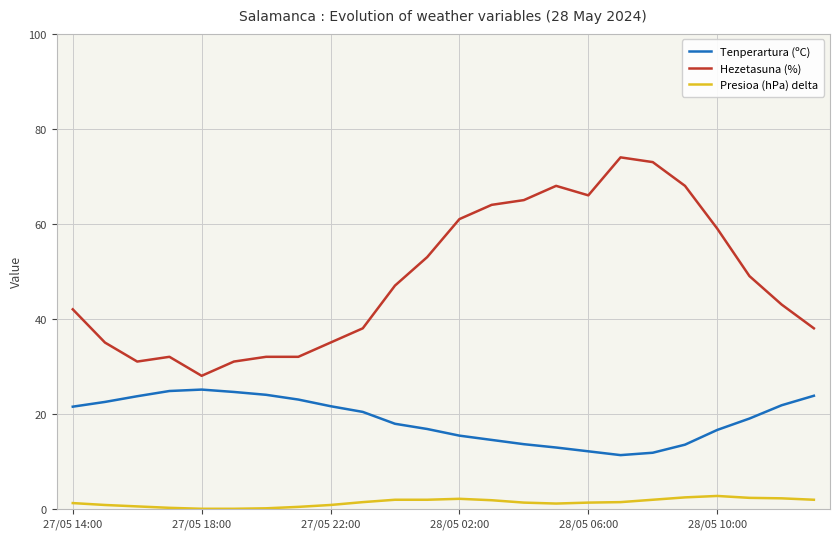

What is the lowest value of the Tenperartura (ºC) series?

11.3